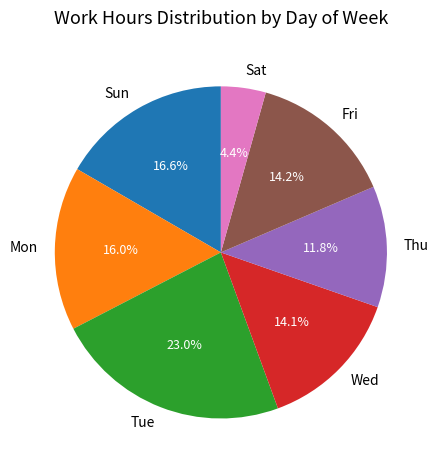

What is the total percentage of Sun and Wed?

30.7%